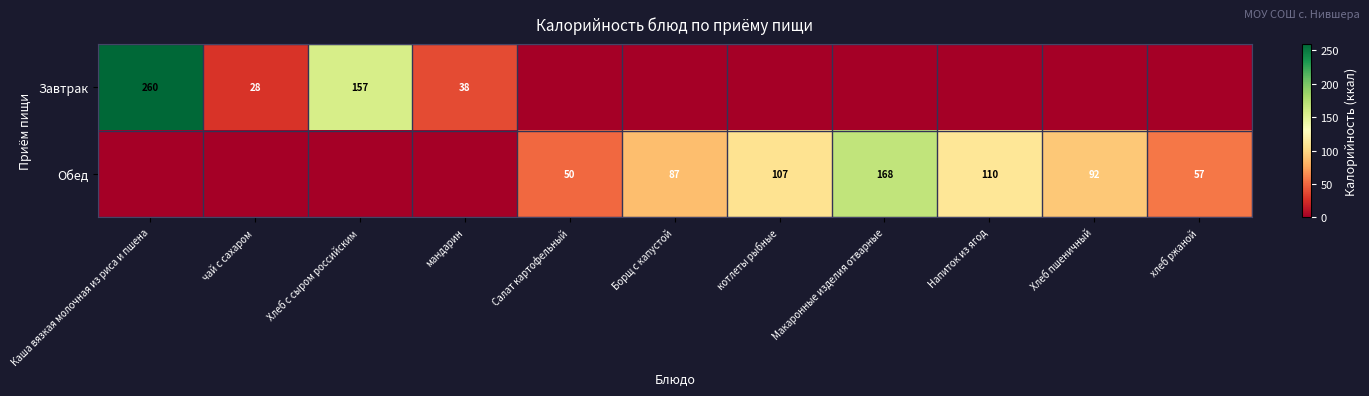

Is it true that Завтрак equals 38 at мандарин?

True